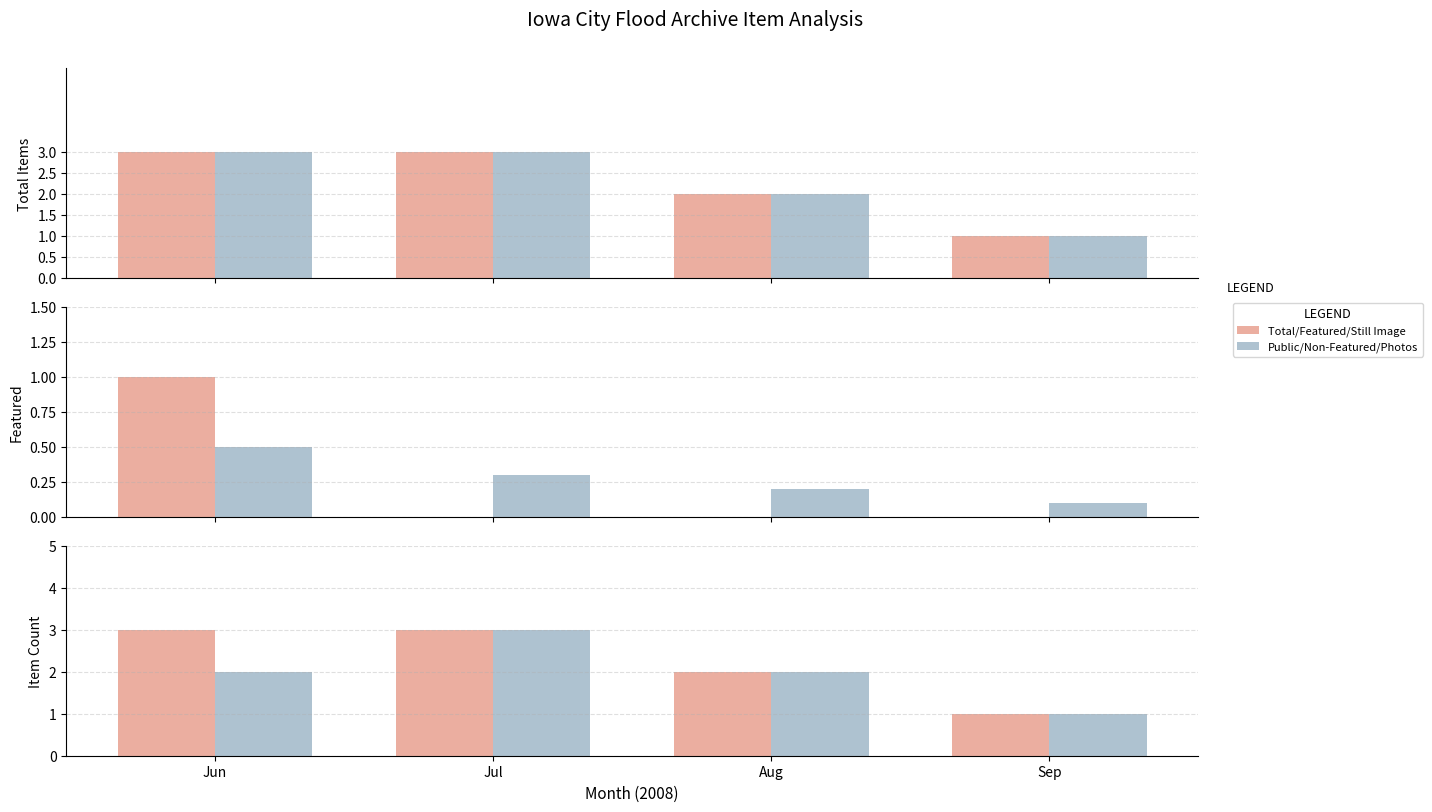

How many bars are there in each group?

6